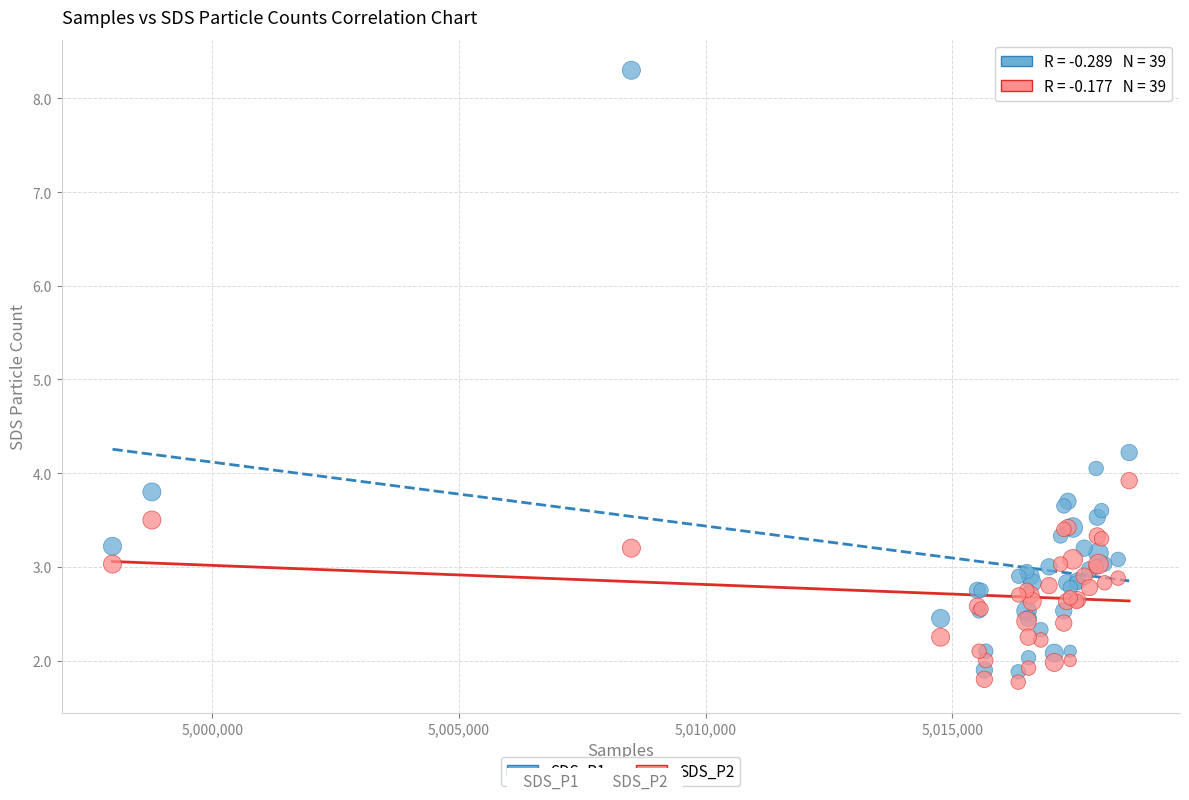

Across all series, what Y value is closest to 5?

4.2